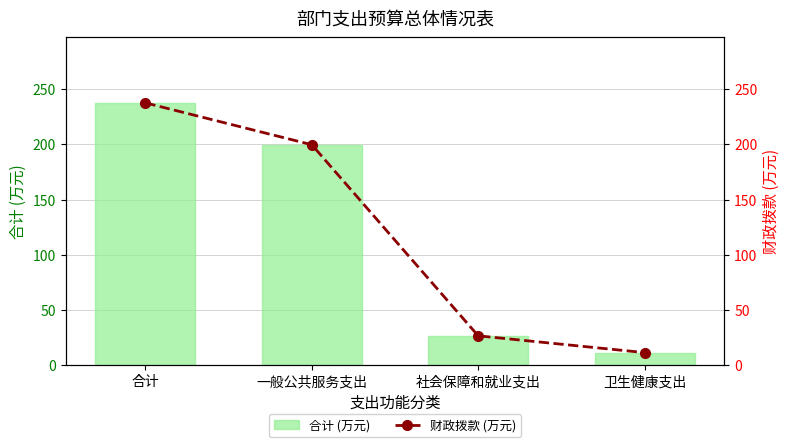

Reading left to right, what are all the values shown in this chart?

合计 (万元): 237.5	199.6	26.6	11.4
财政拨款 (万元): 237.5	199.6	26.6	11.4